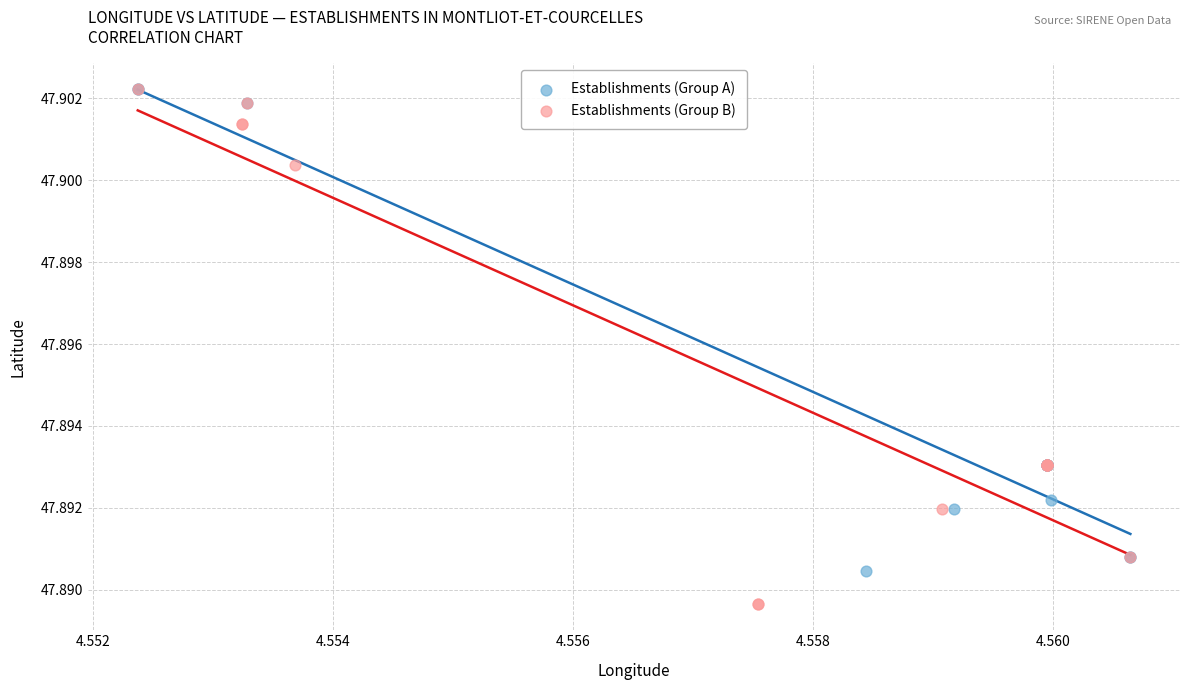

Which series has the widest spread of Y values?

Establishments (Group B)